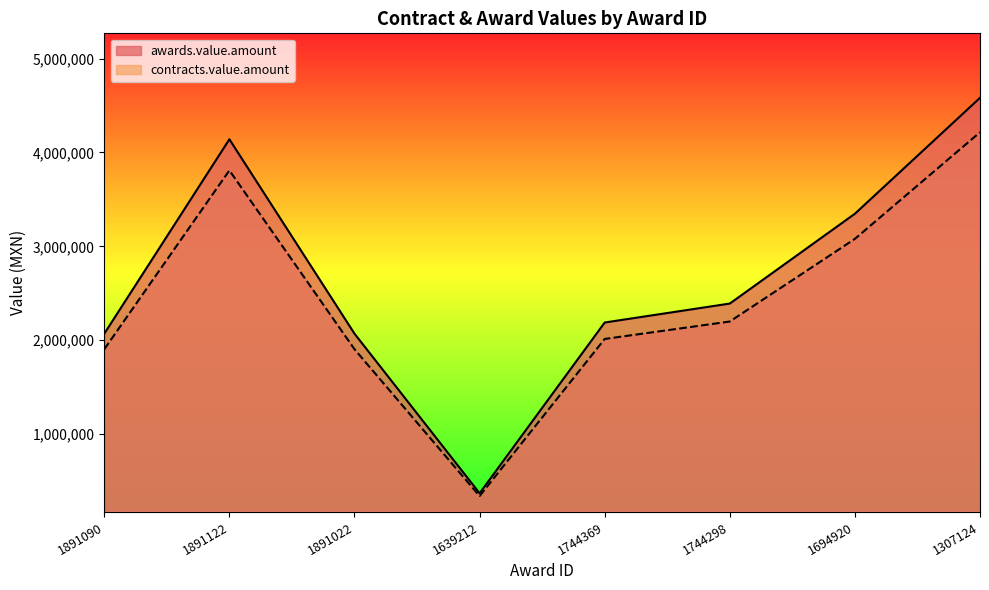

What is the label of the 6th point from the left?

1744298